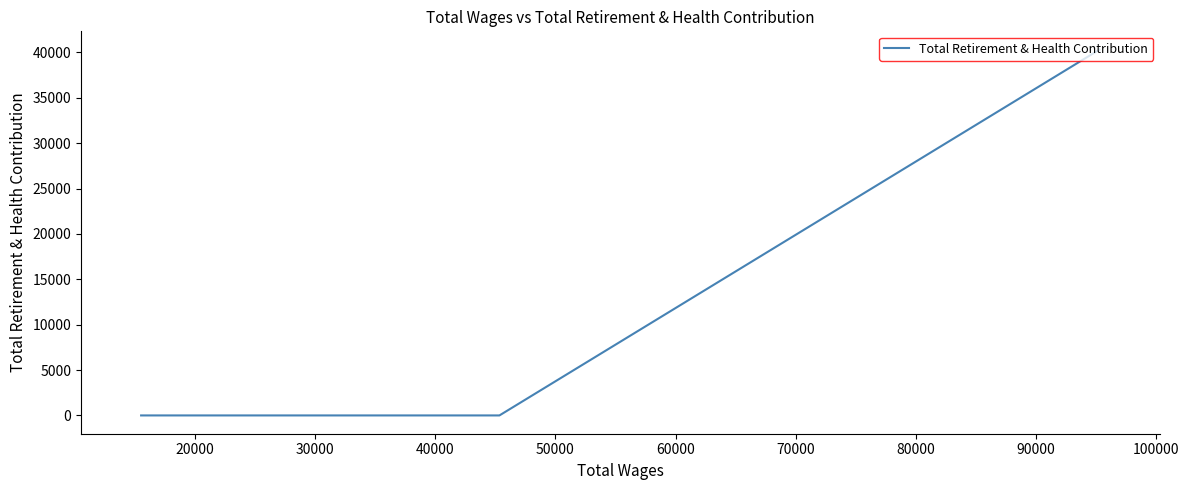

The value at 20000 is -13378. True or false?

False